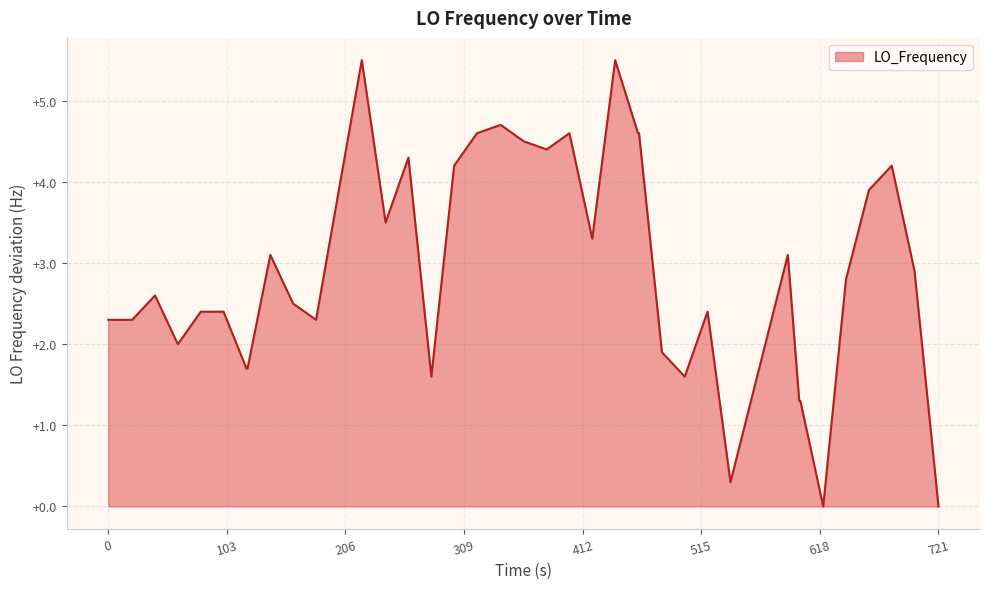

What is the greatest value displayed?

5.5